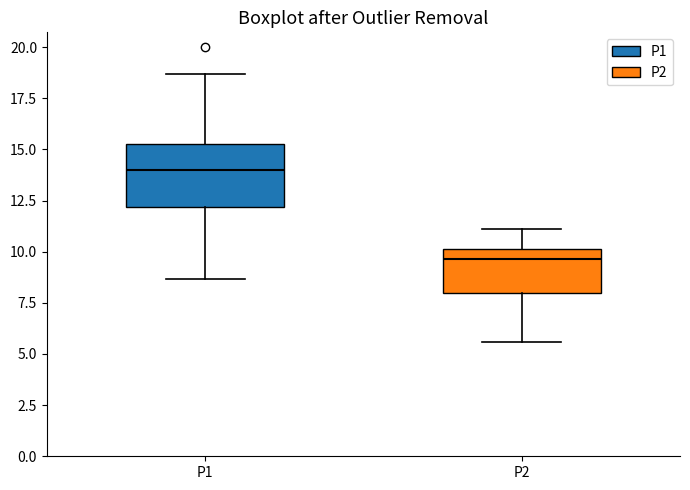

Comparing the boxes themselves (not the whiskers), which one is the tallest?

P1